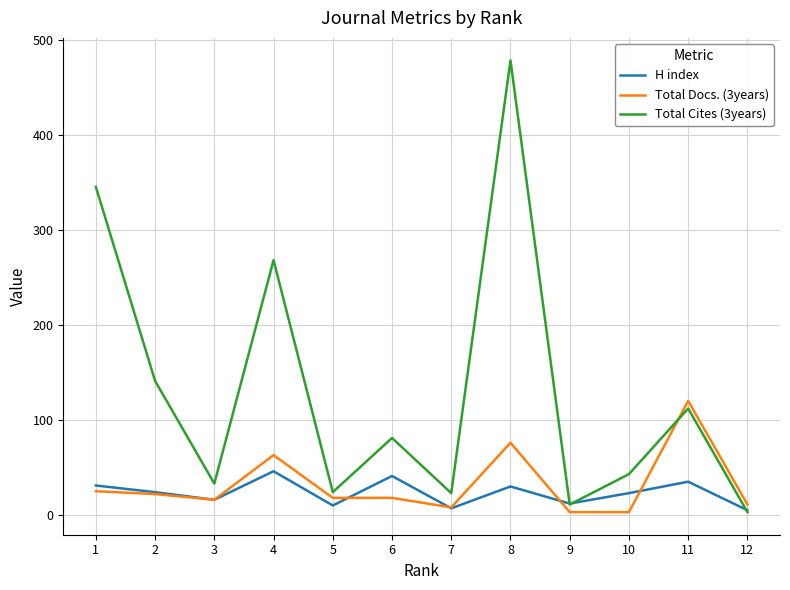

What is the difference between the Total Cites (3years) values at 8 and 12?

475